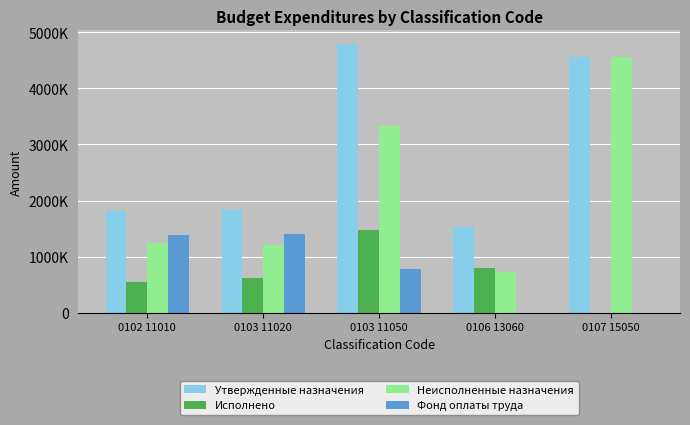

At which category is the sum across all series the highest?

0103 11050